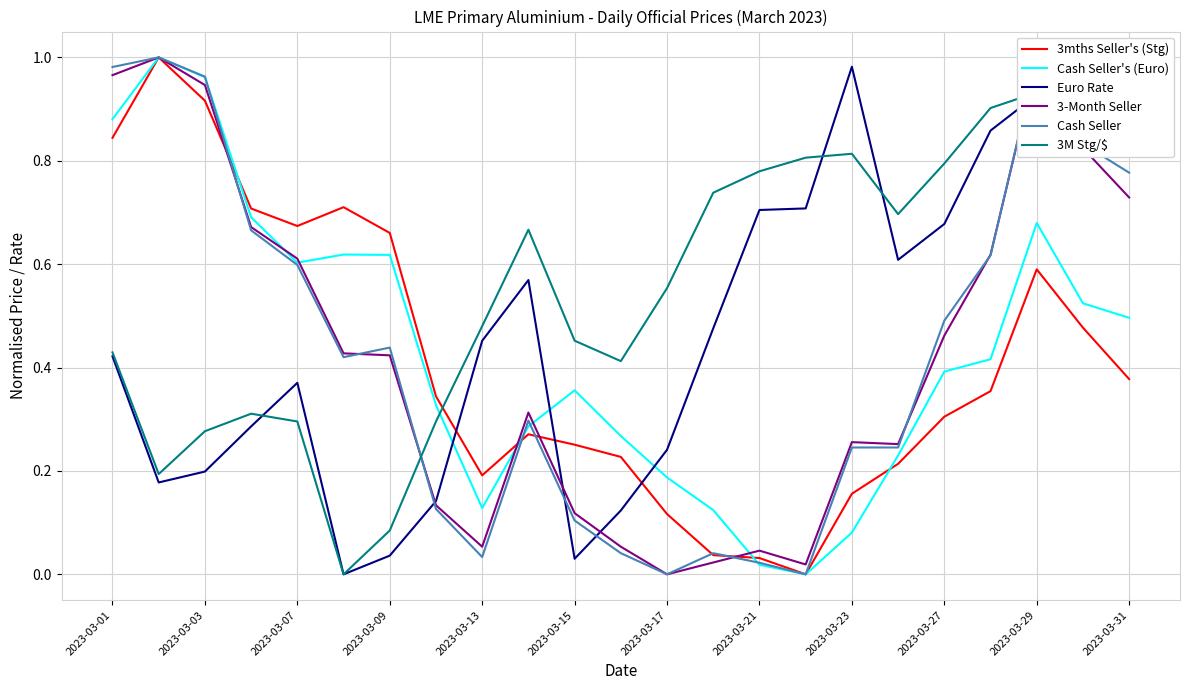

What is the difference between the maximum and second lowest values in the 3-Month Seller series?

1.0